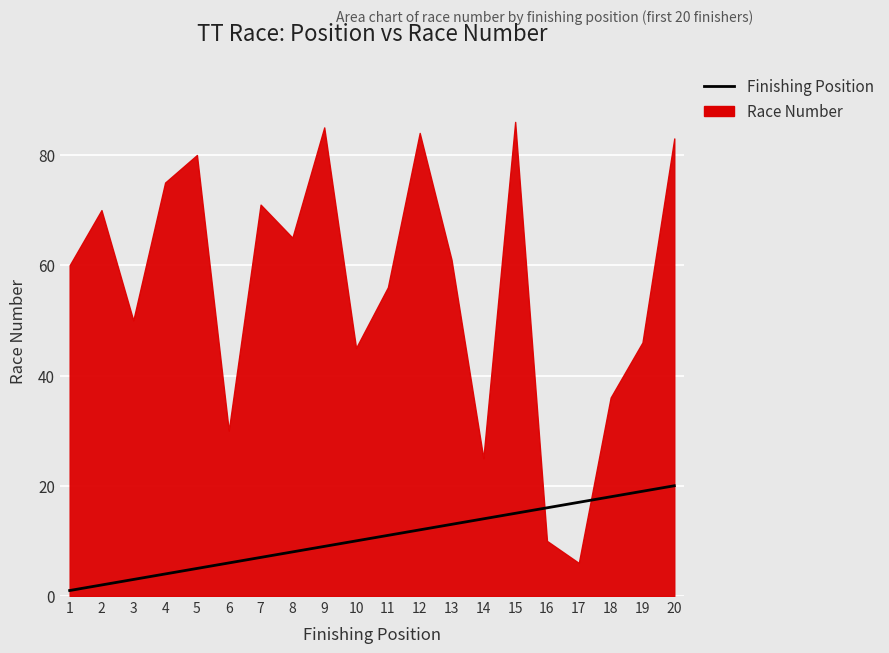

What is the value of the 16th point from the left?

16